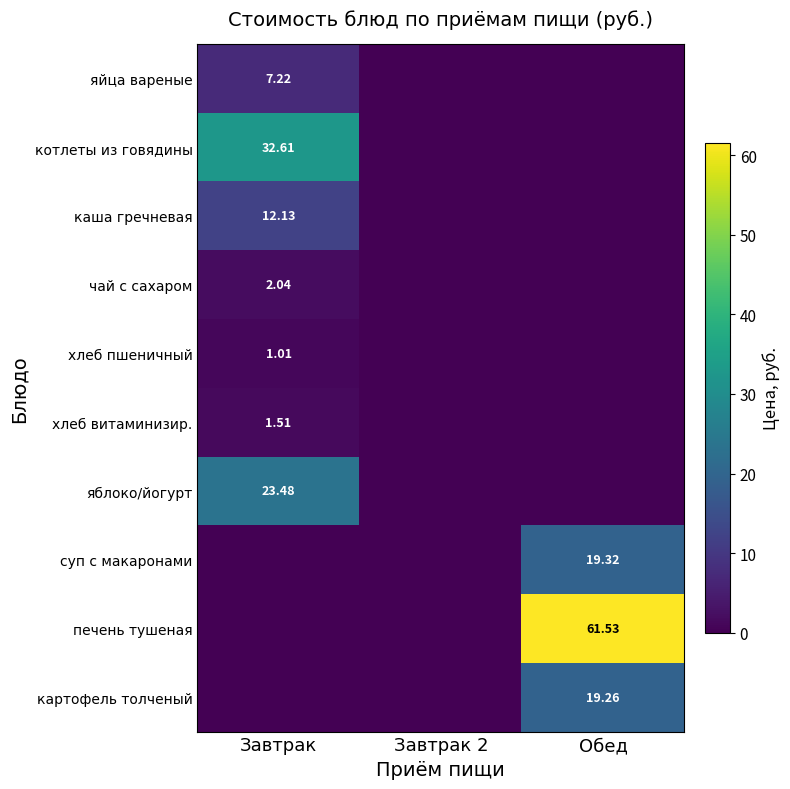

What is the average value of the картофель толченый series?

6.4